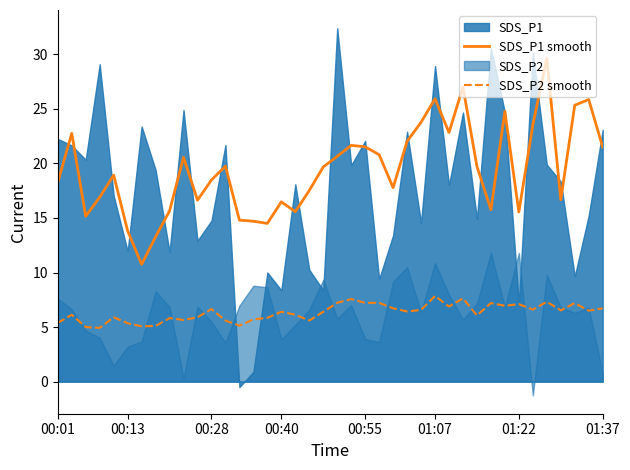

True or false: SDS_P1 smooth and SDS_P2 smooth cross at least once.

False